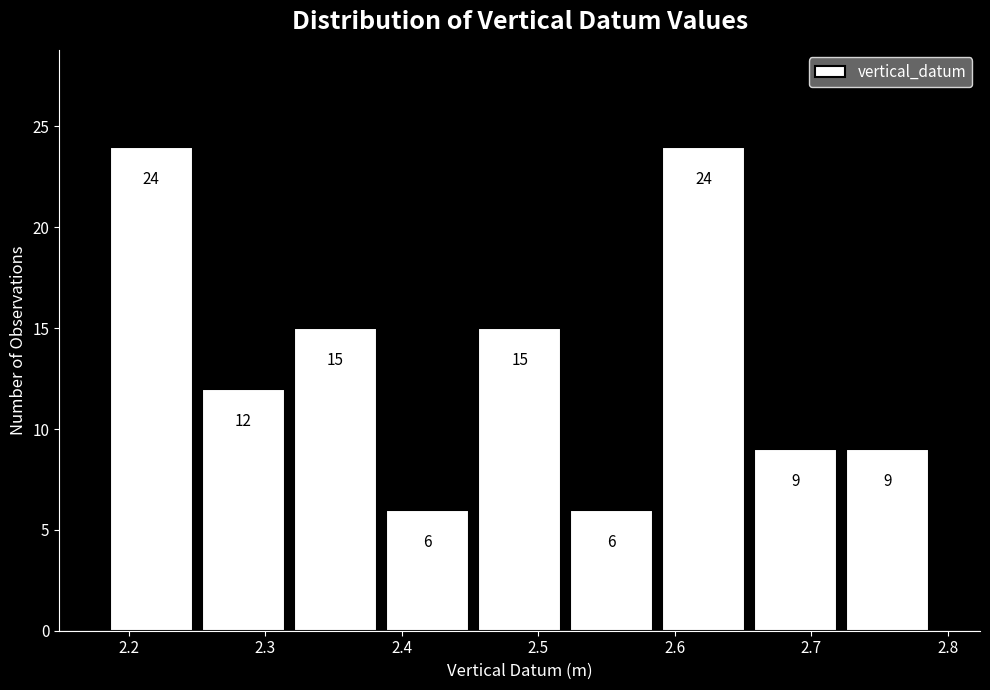

Reading left to right, list every bar in this chart as the range it spans on the x-axis followed by its height. The bar edges are not printed on the chart, so give them approximately, as read against the axis.

2.18 to 2.25: 24
2.25 to 2.32: 12
2.32 to 2.39: 15
2.39 to 2.45: 6
2.45 to 2.52: 15
2.52 to 2.59: 6
2.59 to 2.66: 24
2.66 to 2.72: 9
2.72 to 2.79: 9